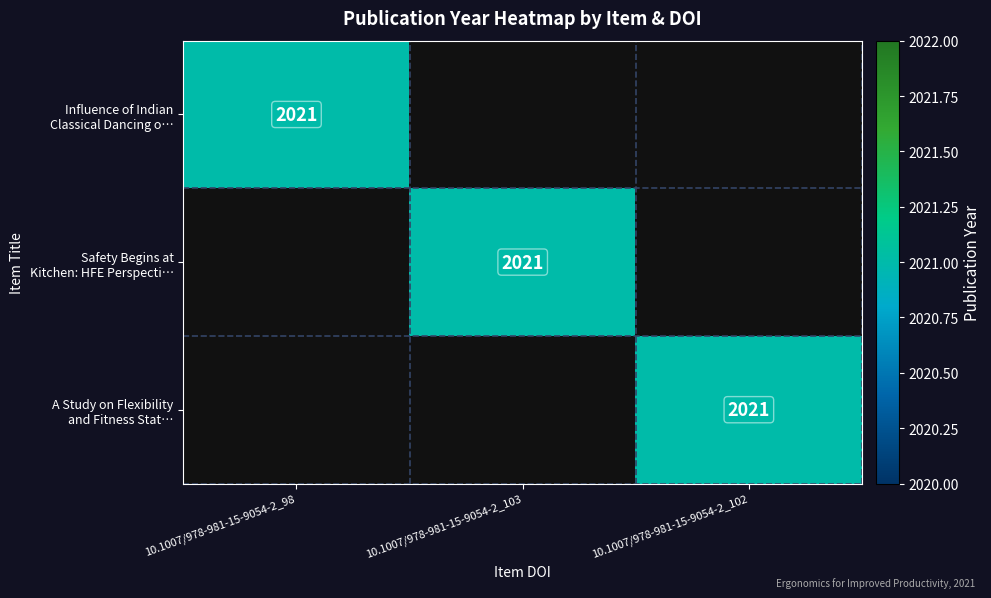

At how many categories does at least one series exceed 1901?

3